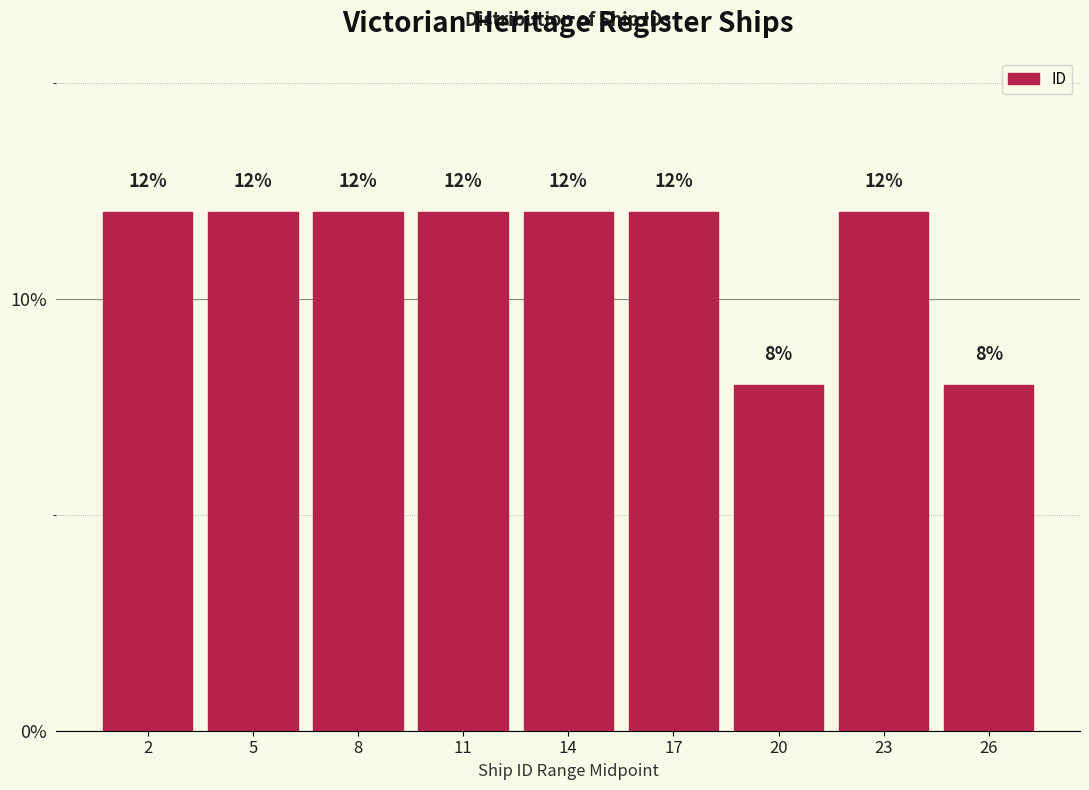

Reading left to right, extract all data points from this chart.

2=12	5=12	8=12	11=12	14=12	17=12	20=8	23=12	26=8